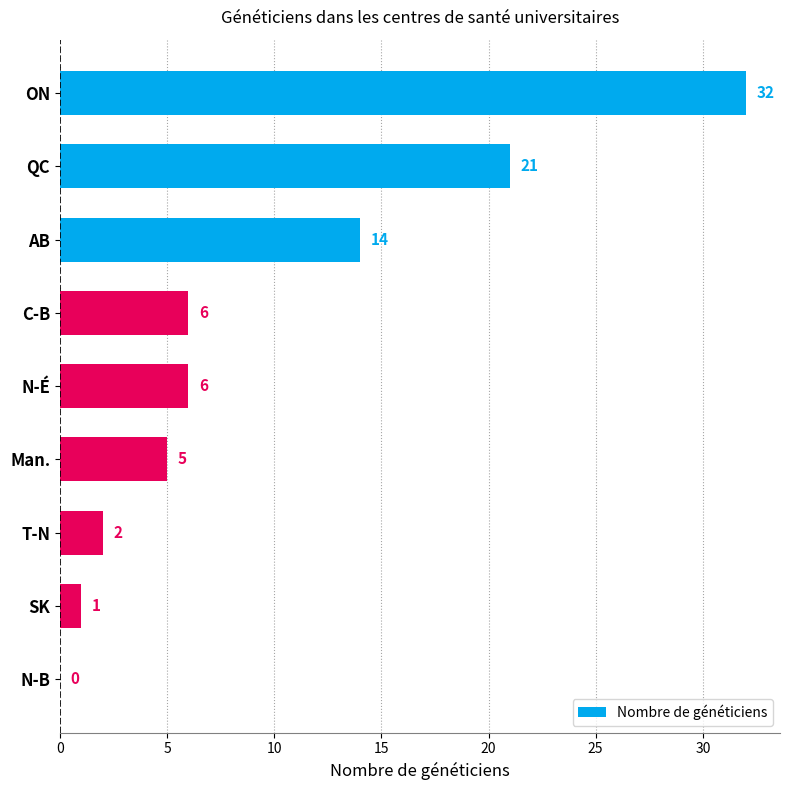

Which has a higher value, N-É or QC?

QC